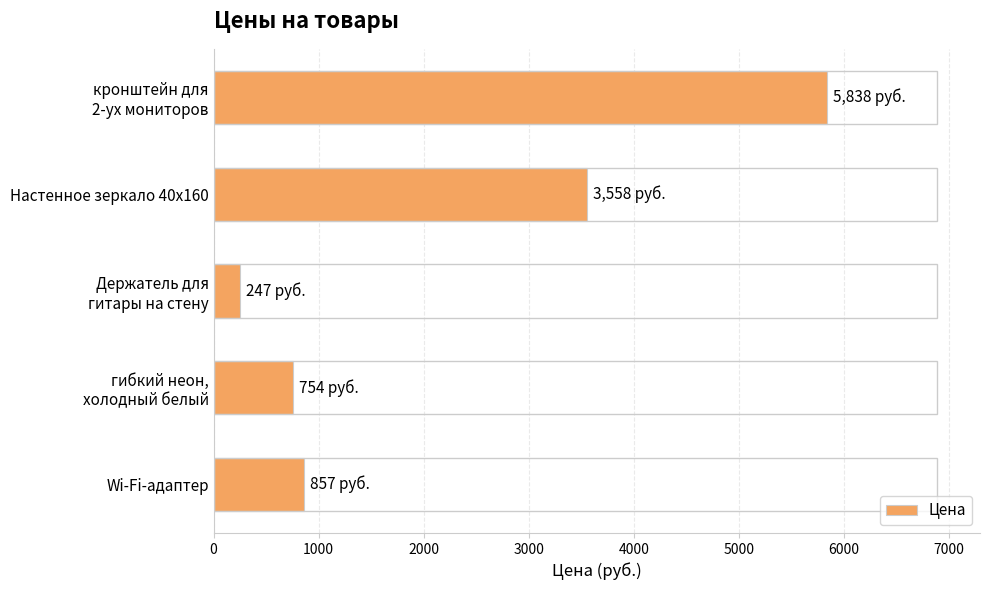

What is the smallest value displayed?

247